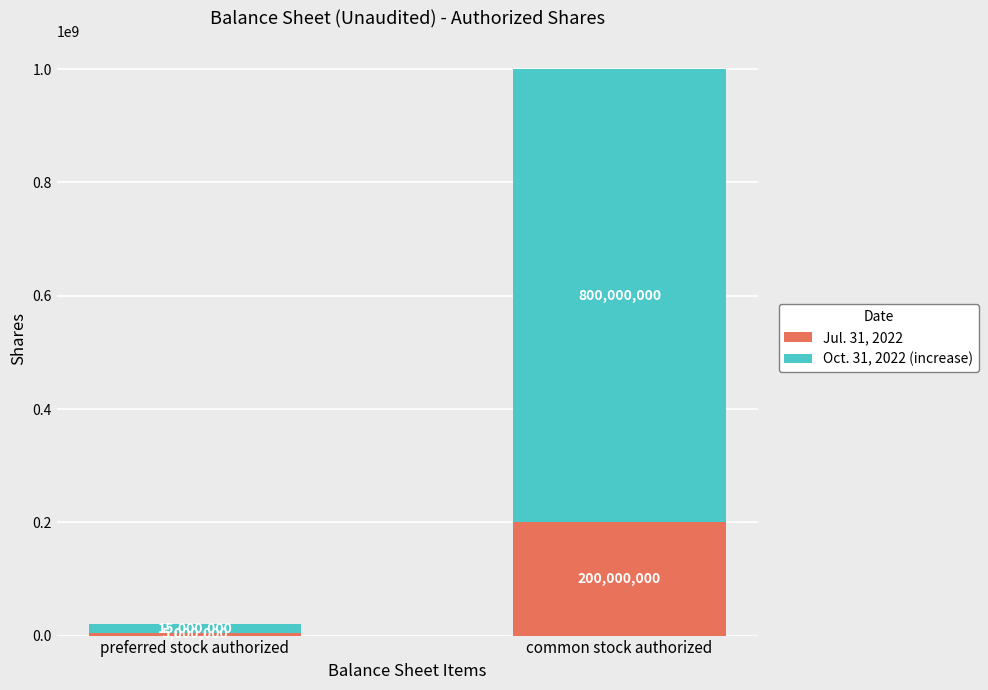

Reading left to right, what are the values for Jul. 31, 2022?

preferred stock authorized=5000000	common stock authorized=200000000